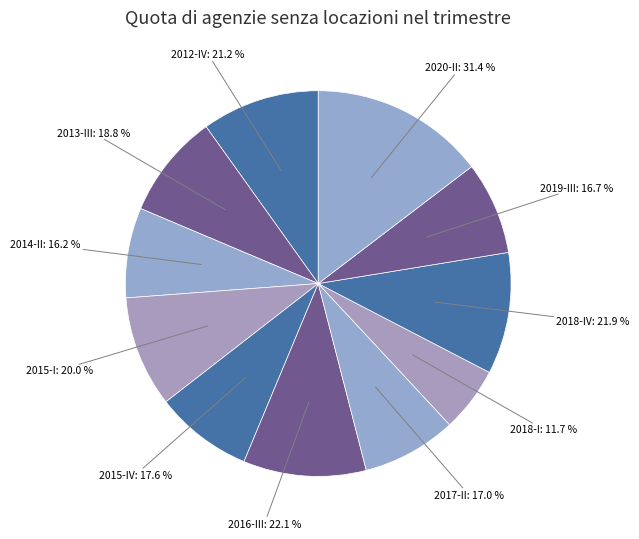

Is there a majority slice in this chart?

No